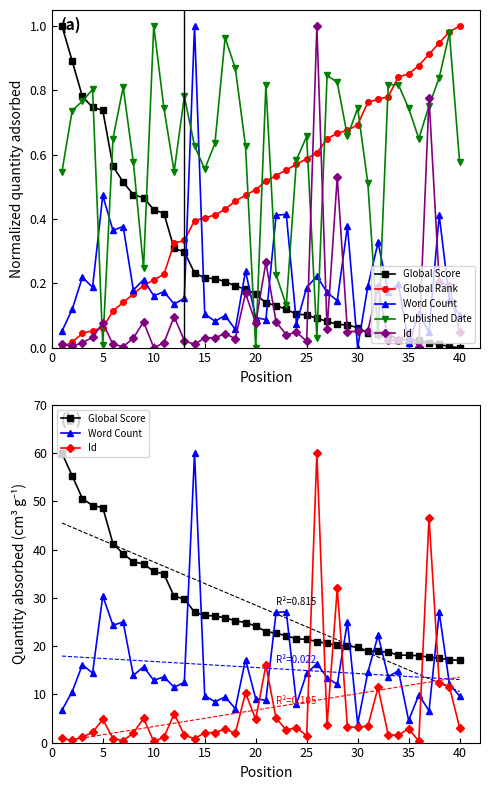

What is the sum of all Global Rank values?

19.7